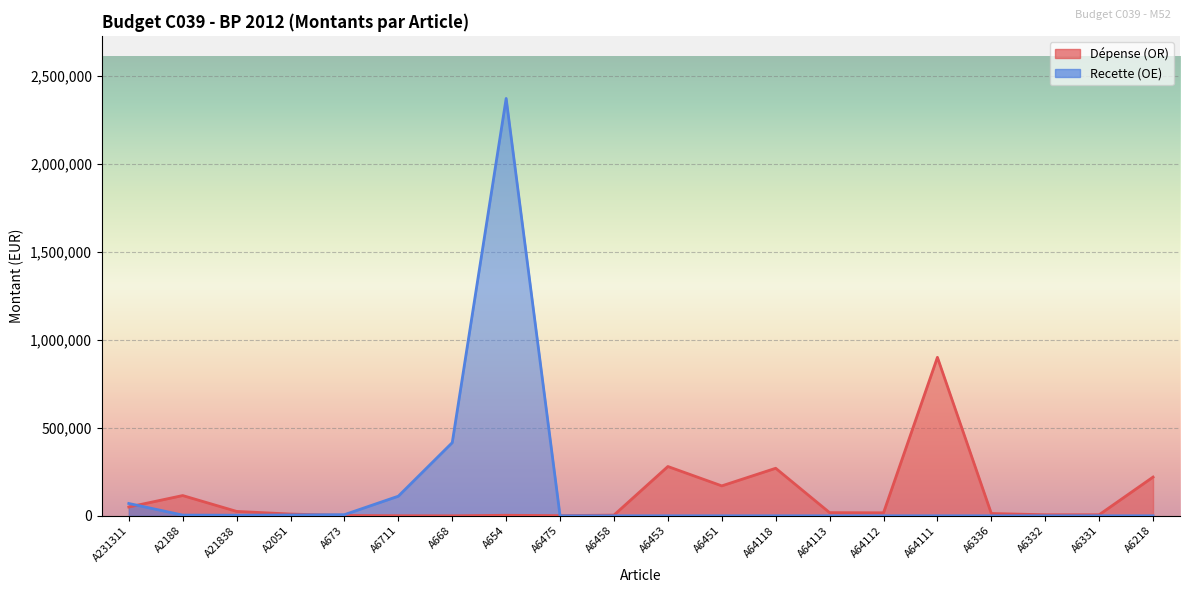

How many interior local peaks does the Dépense (OR) series have?

5